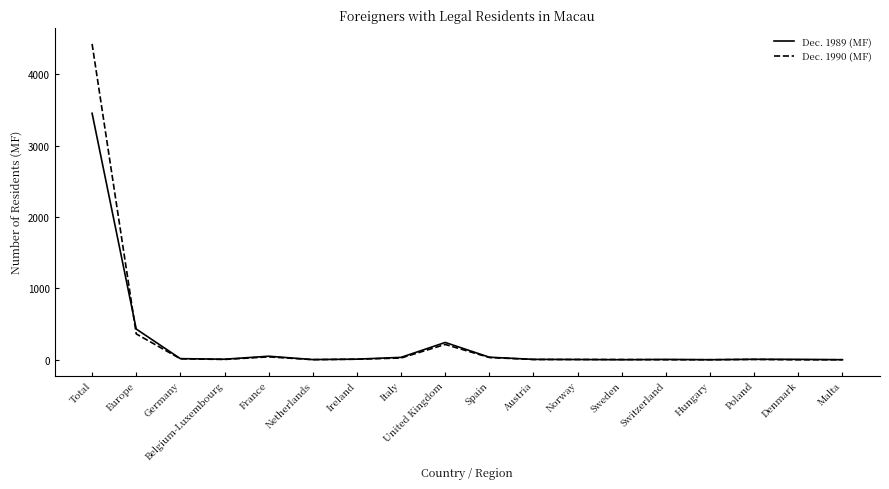

Between United Kingdom and Spain, which series saw the biggest shift?

Dec. 1989 (MF)